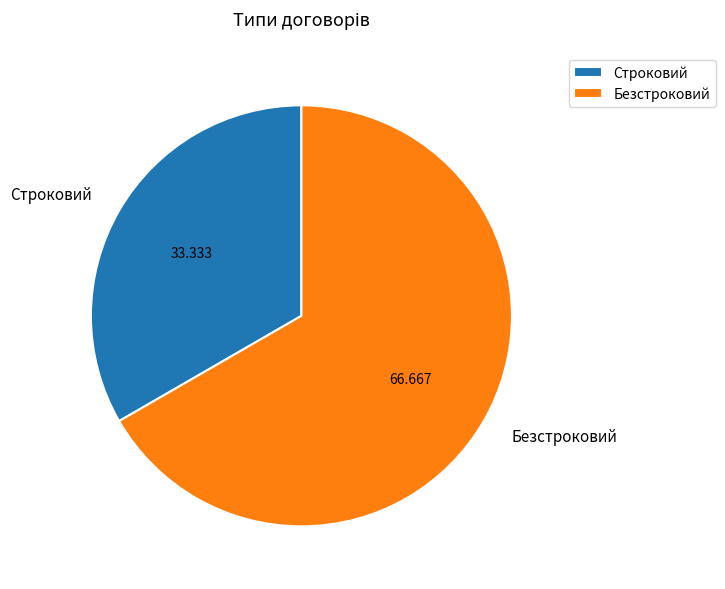

Rank the categories by value from highest to lowest.

Безстроковий, Строковий